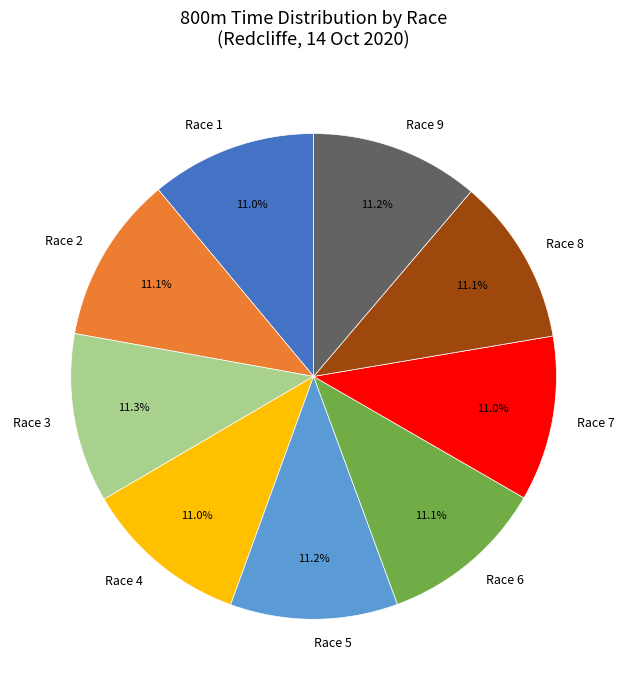

Count the number of slices in the pie.

9